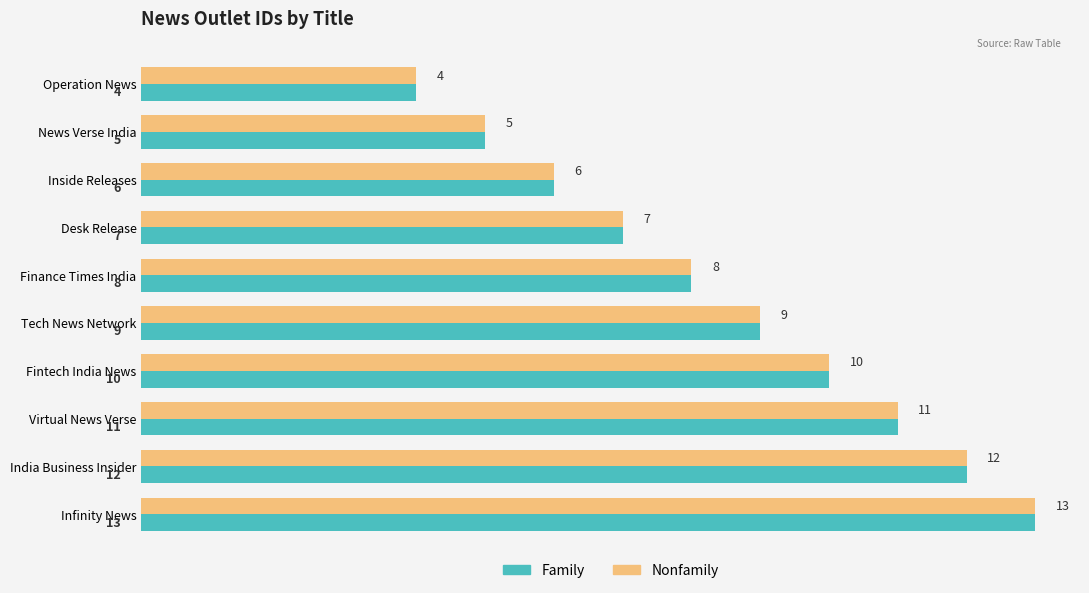

What is the maximum value for Family?

13